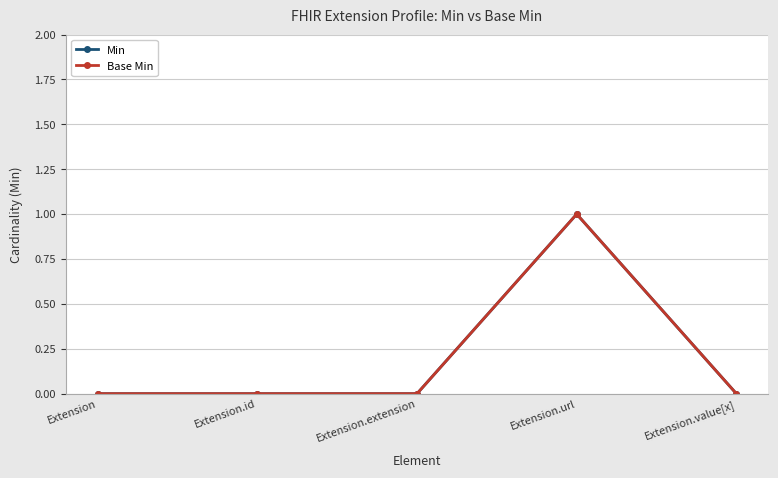

Which series changed the most between Extension and Extension.value[x]?

Min